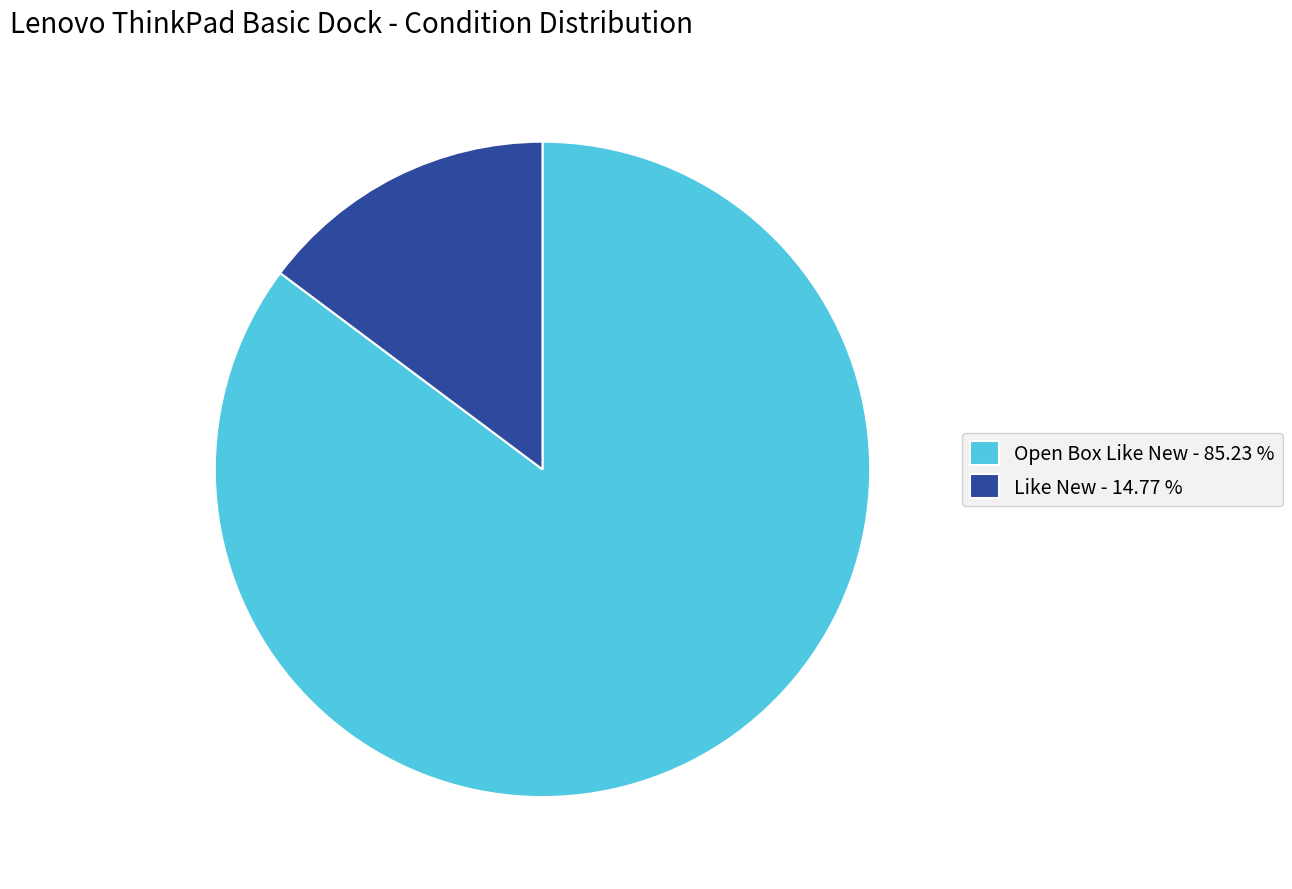

Is it true that Open Box Like New is 72% of the pie?

False